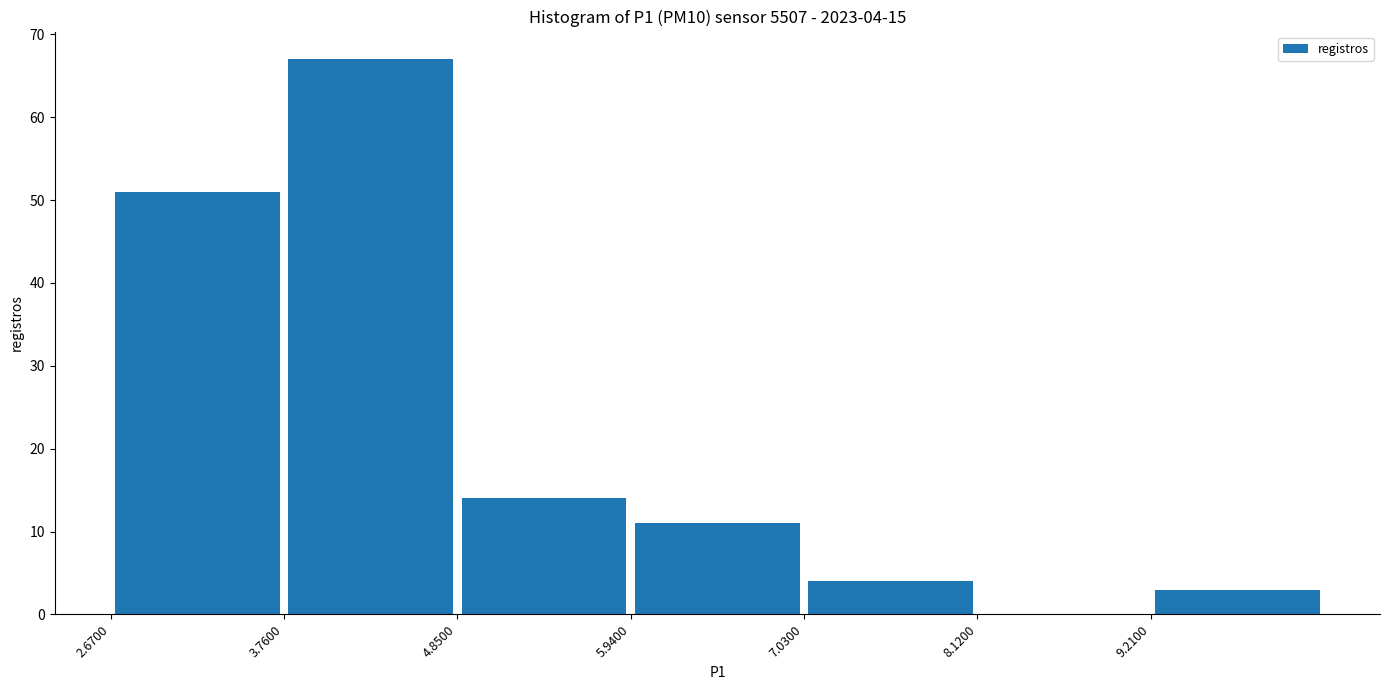

Which range on the x-axis has the tallest bar?

3.8 to 4.8